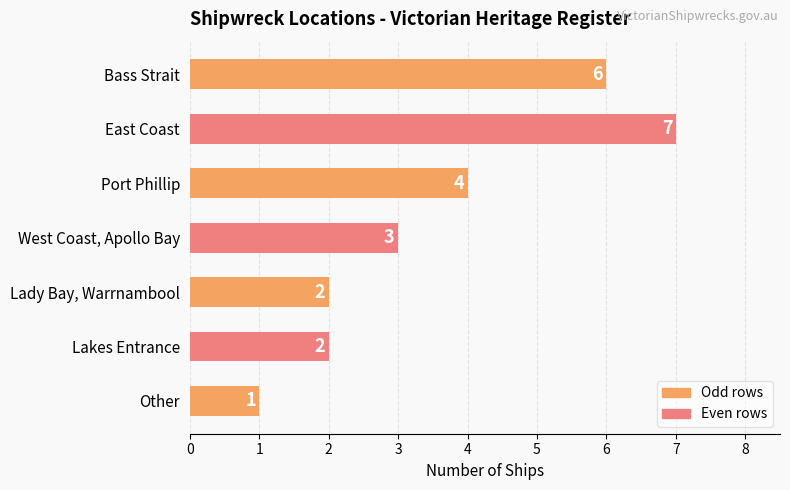

What is the difference between the values at Bass Strait and Other?

5